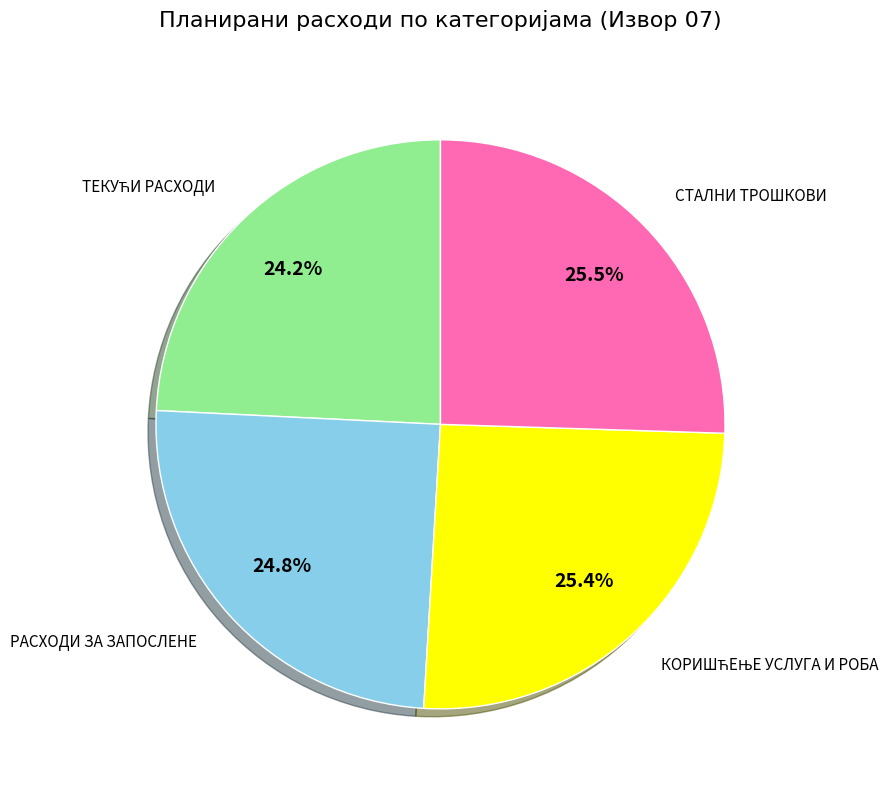

Is there a majority slice in this chart?

No